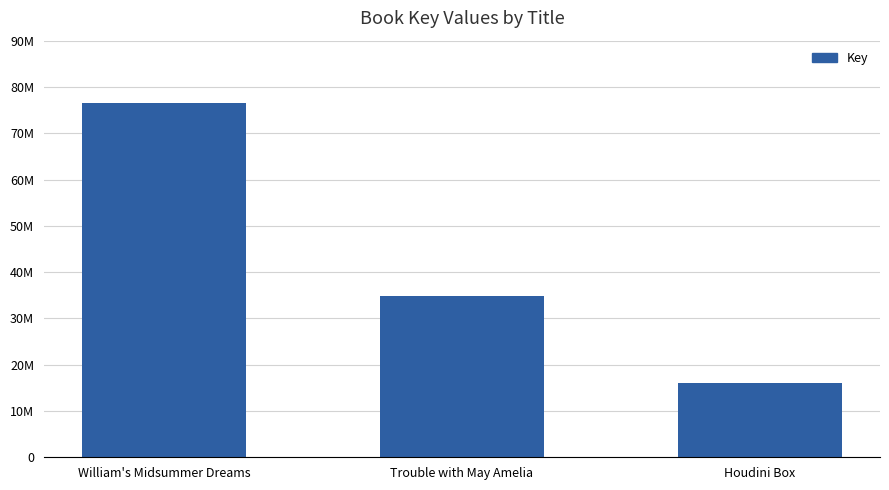

Which has a higher value, Houdini Box or Trouble with May Amelia?

Trouble with May Amelia